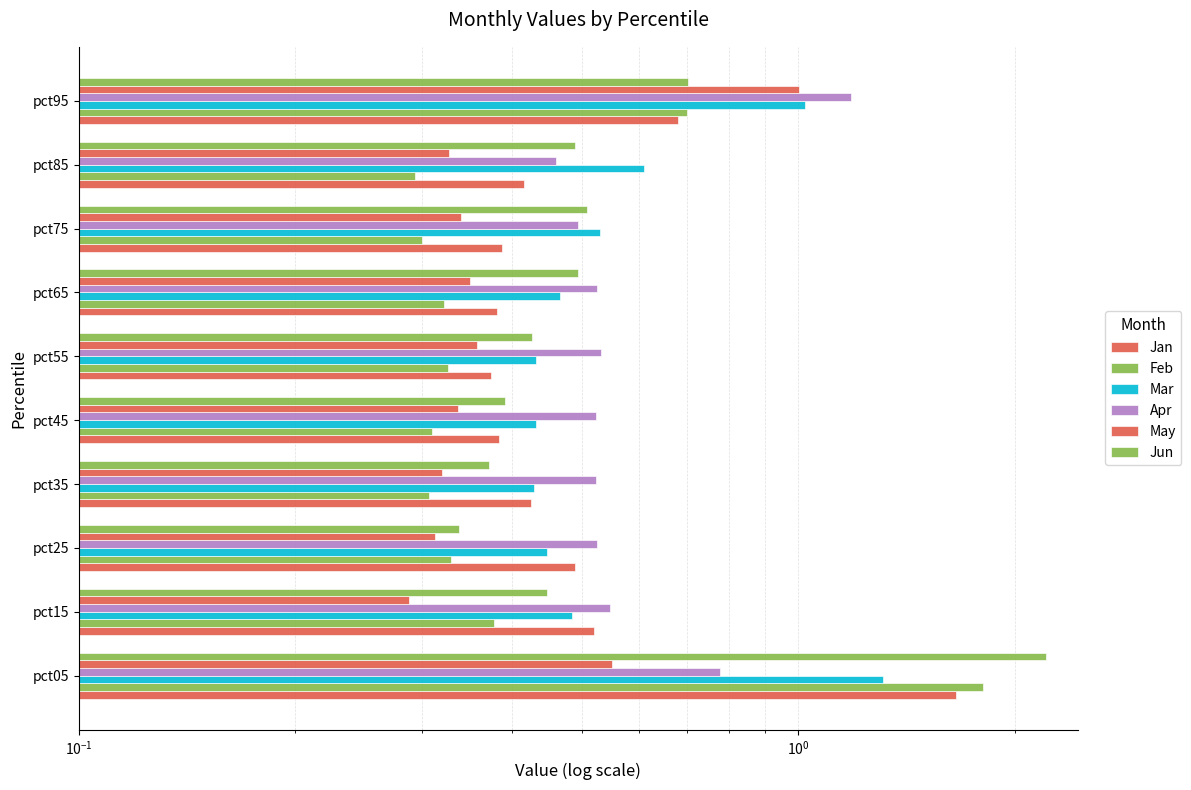

How many series are shown in this chart?

6